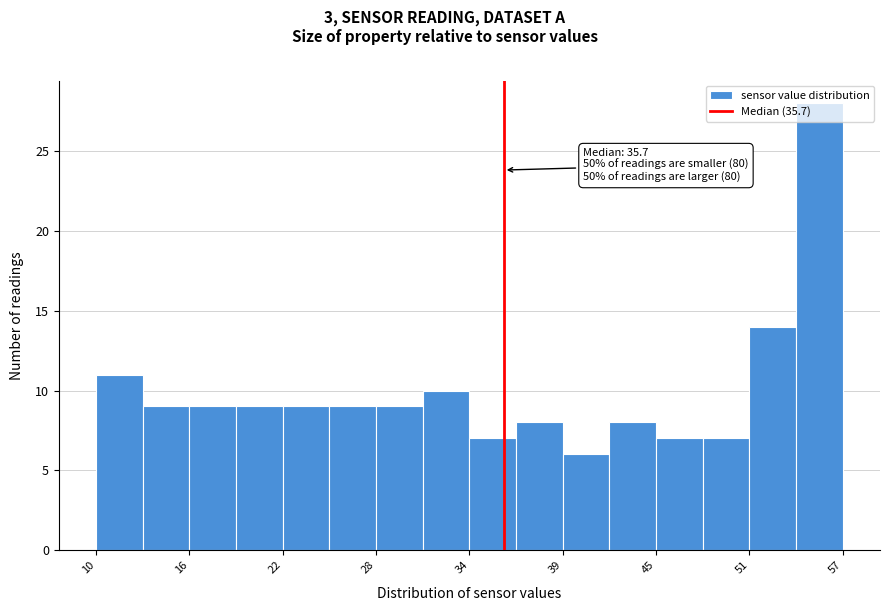

Read against the x-axis, roughly where is the centre of the tallest bar?

56